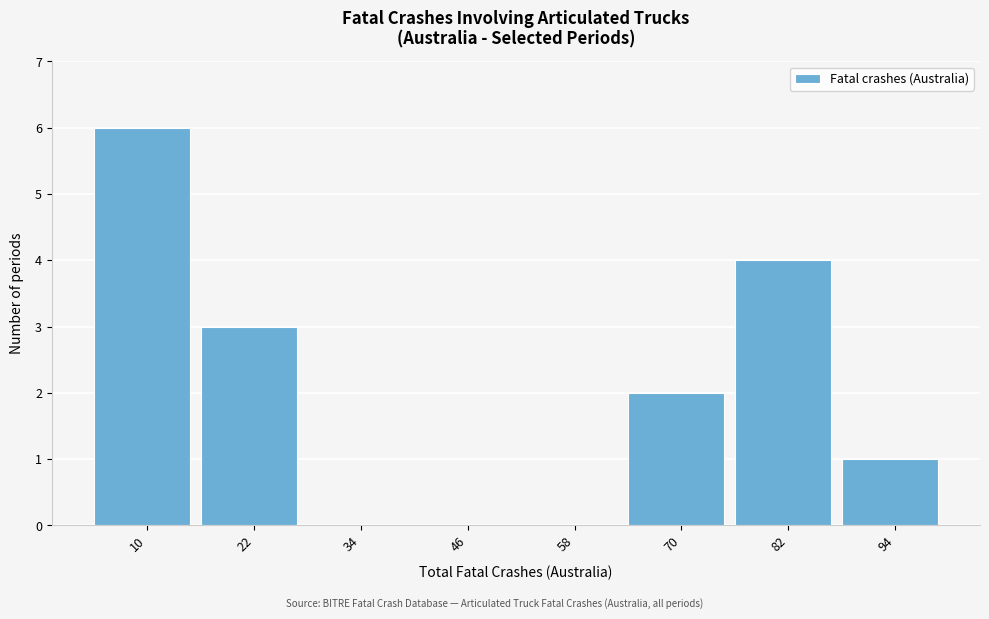

Reading right to left, list all the values displayed in this chart.

94=1	82=4	70=2	58=0	46=0	34=0	22=3	10=6